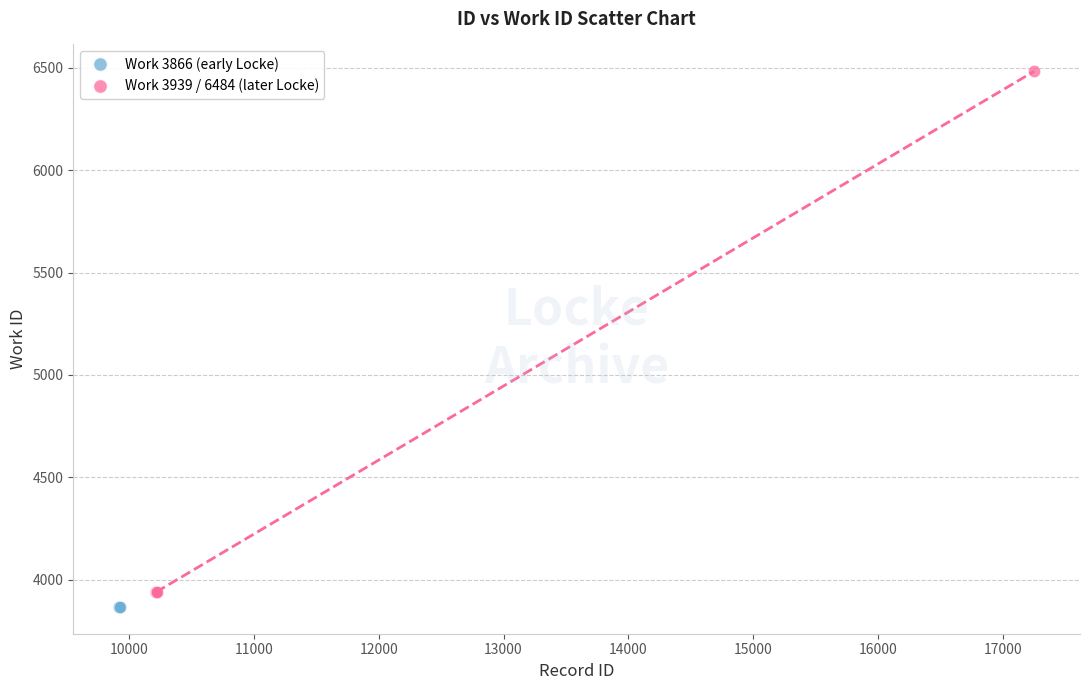

Which series reaches the maximum Y coordinate?

Work 3939 / 6484 (later Locke)